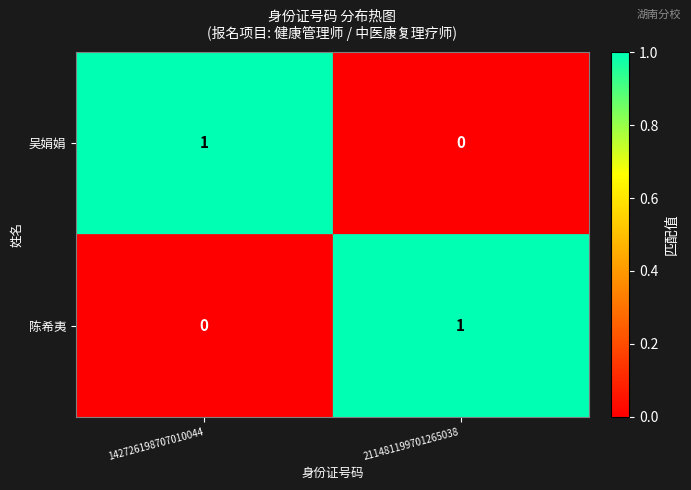

The 吴娟娟 series shows 0 at 211481199701265038. True or false?

True